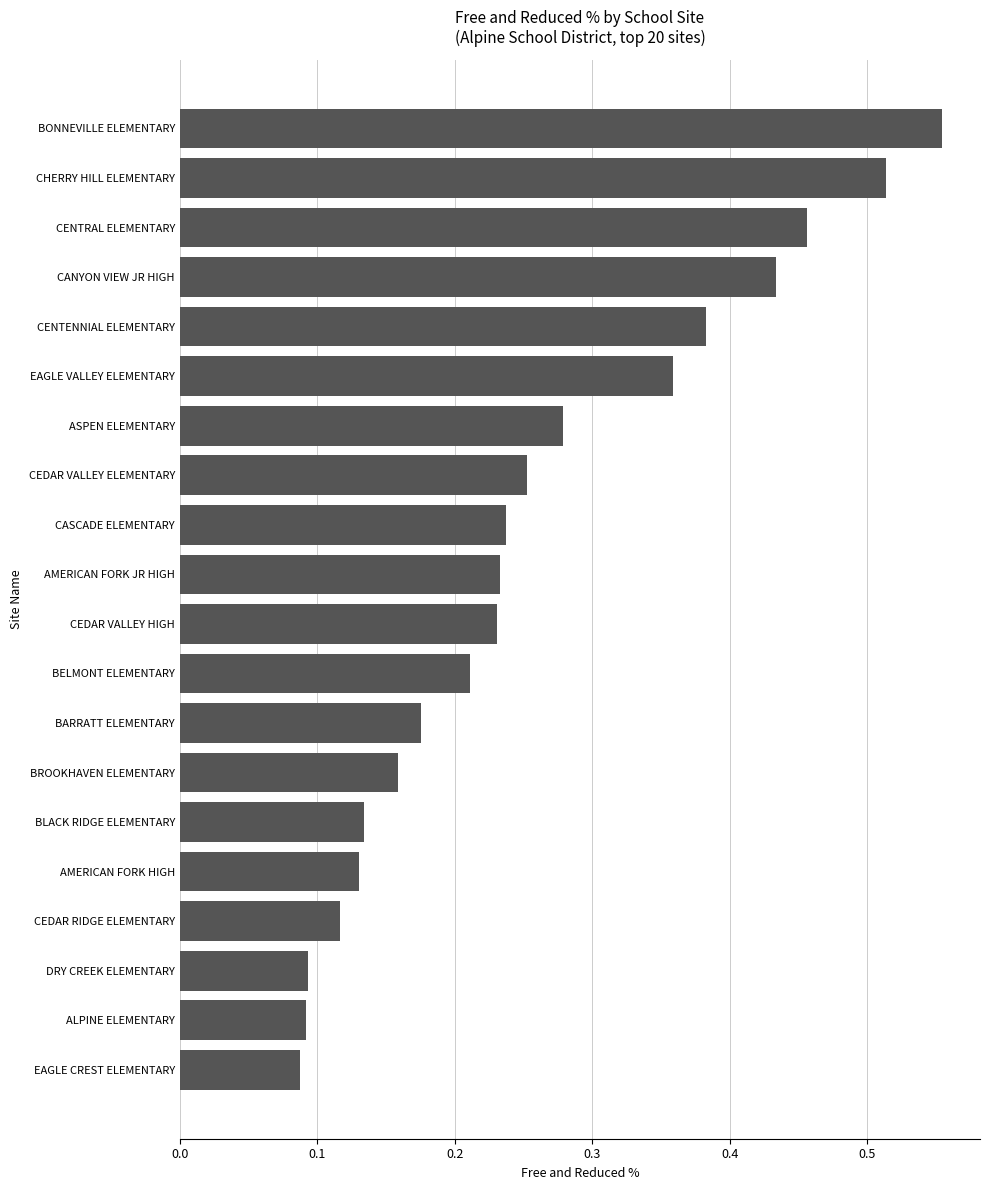

The value at BELMONT ELEMENTARY is 0.1. True or false?

False